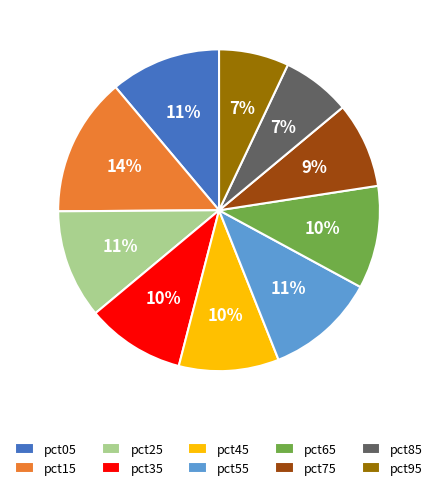

Is pct85 the majority of the pie?

No